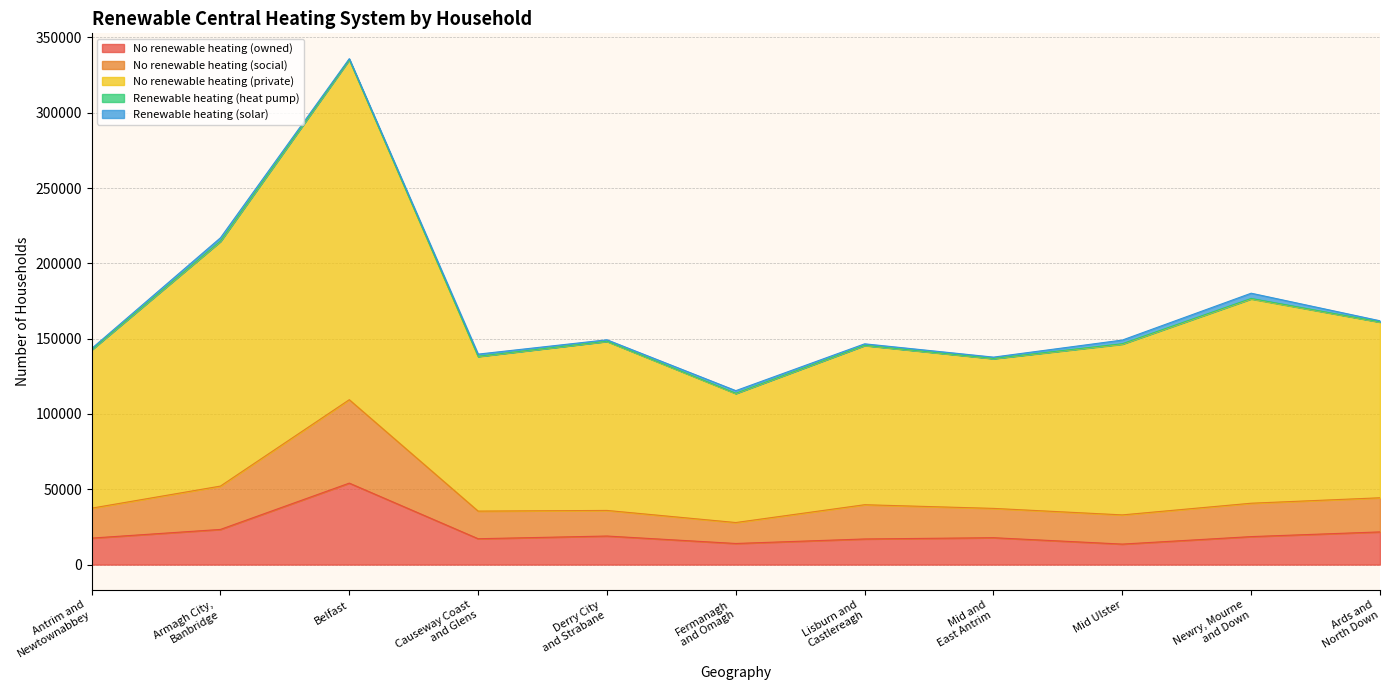

Which category has the highest value in the No renewable heating (owned) series?

Belfast